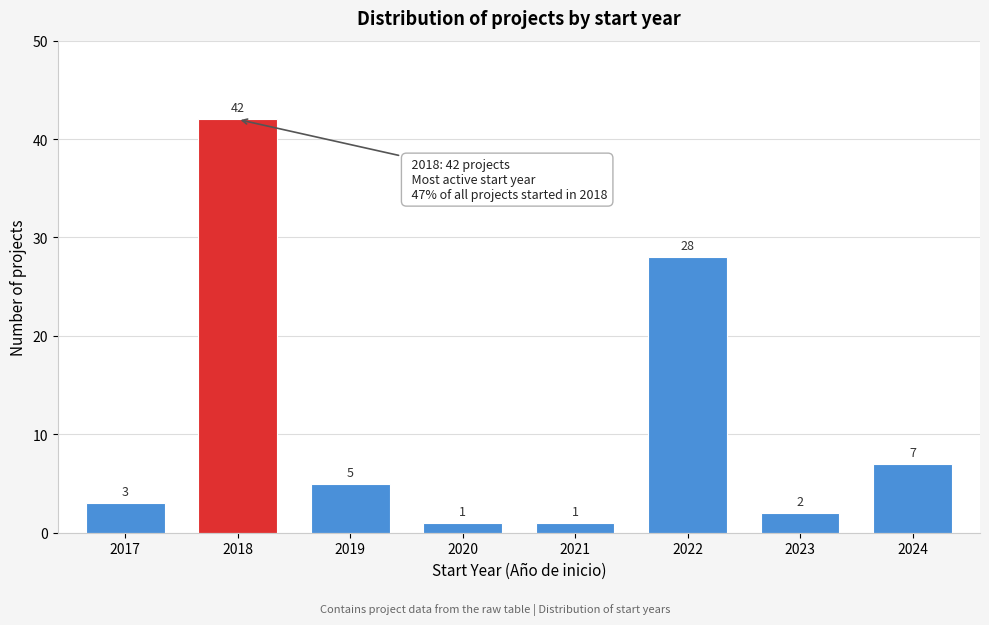

Reading left to right, what are all the values shown in this chart?

3	42	5	1	1	28	2	7